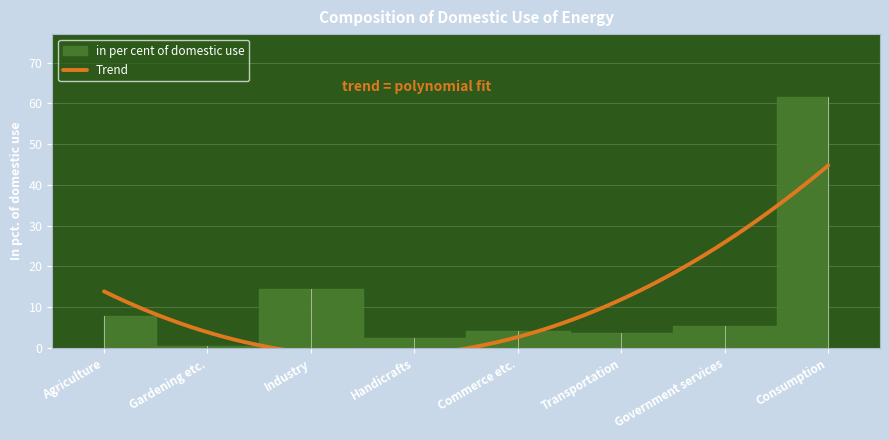

True or false: the data shows 5.4 at Transportation.

False